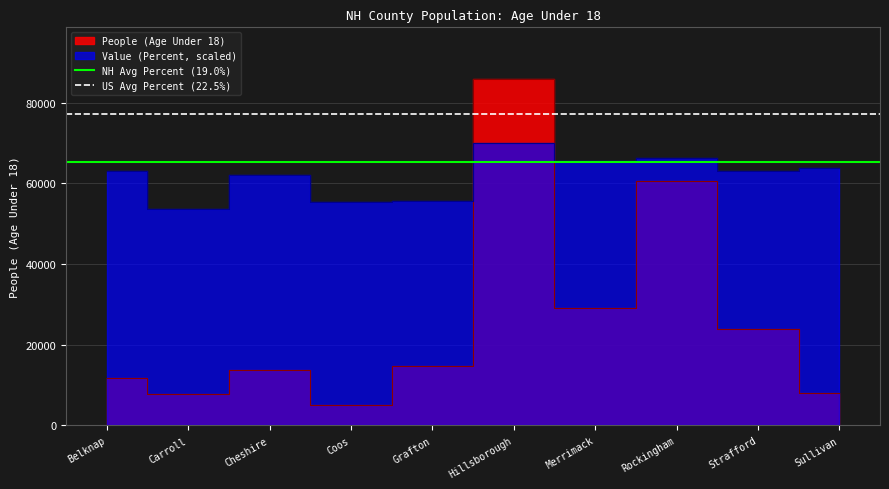

Which series has the largest total across all categories?

US Avg Percent (22.5%)